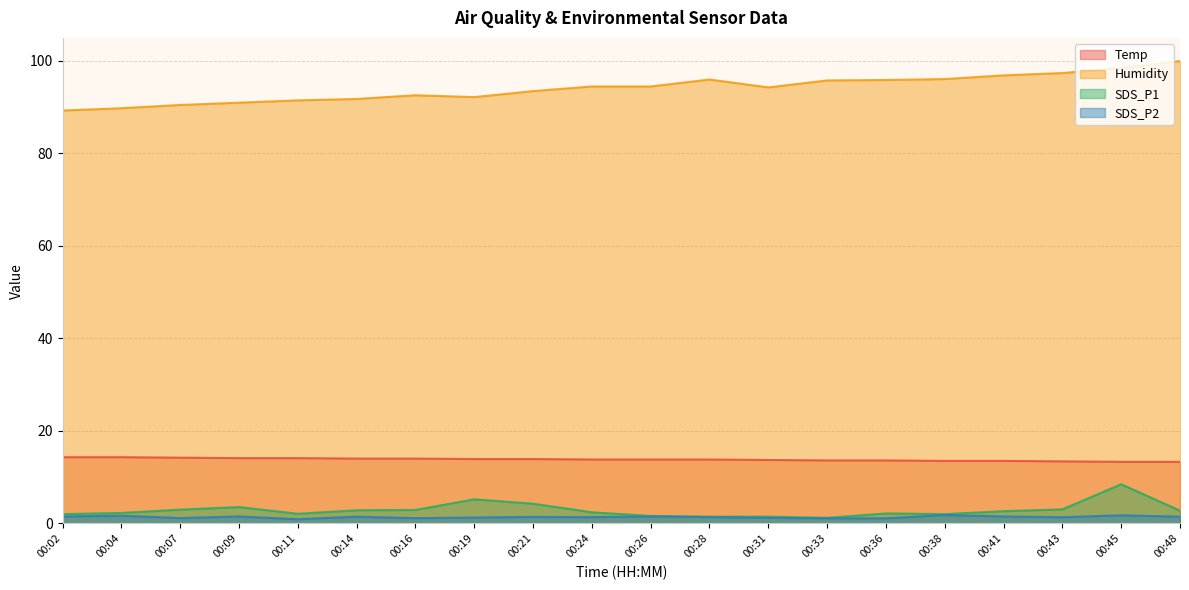

Which category has the lowest value in the SDS_P1 series?

00:33